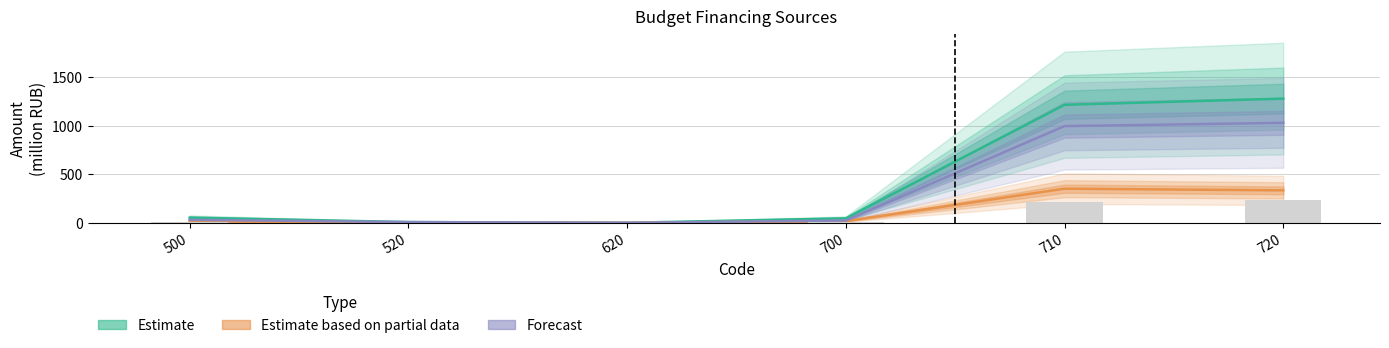

Reading left to right, extract all data points from this chart.

Estimate: 53.1	7.3	0.0	45.8	1218.0	1281.6
Estimate based on partial data: 17.2	0.0	0.0	17.2	351.9	334.7
Forecast: 30.7	7.3	0.0	23.4	997.9	1031.7